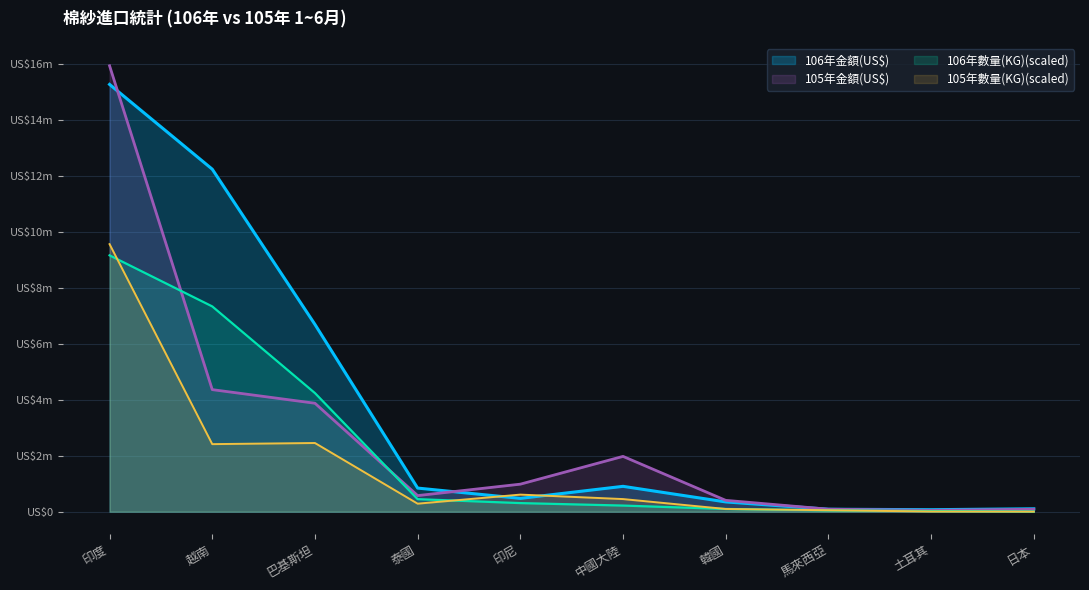

What is the label of the 10th point from the right?

印度